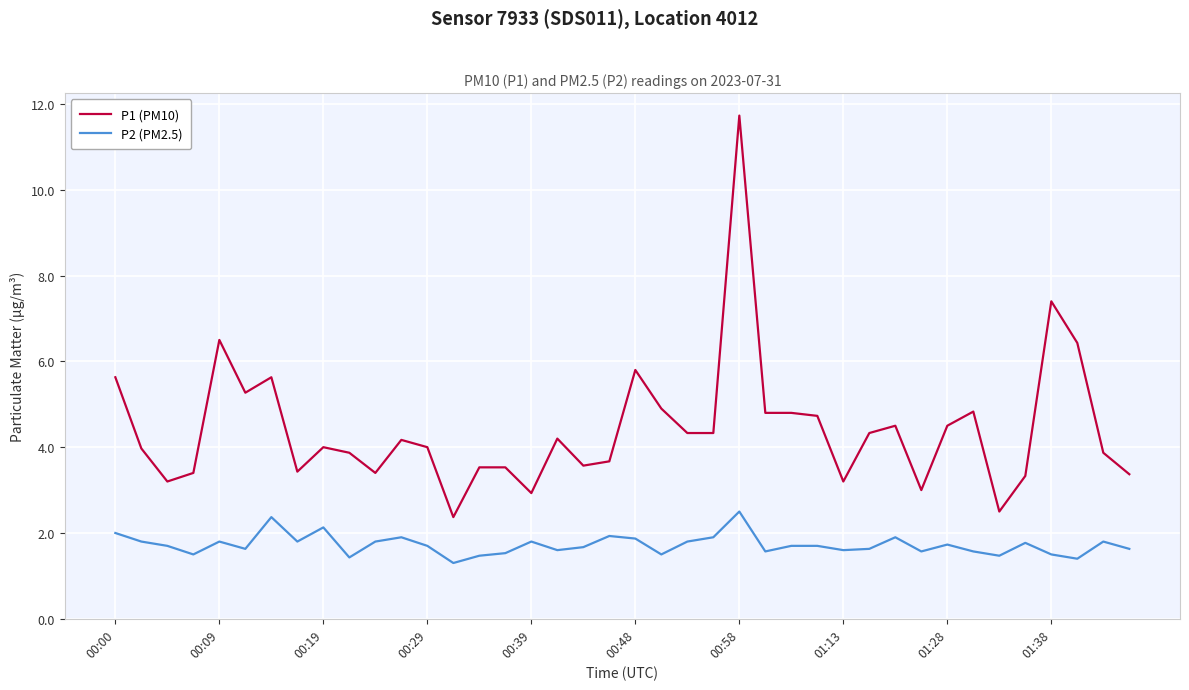

True or false: P1 (PM10) and P2 (PM2.5) intersect in this chart.

False